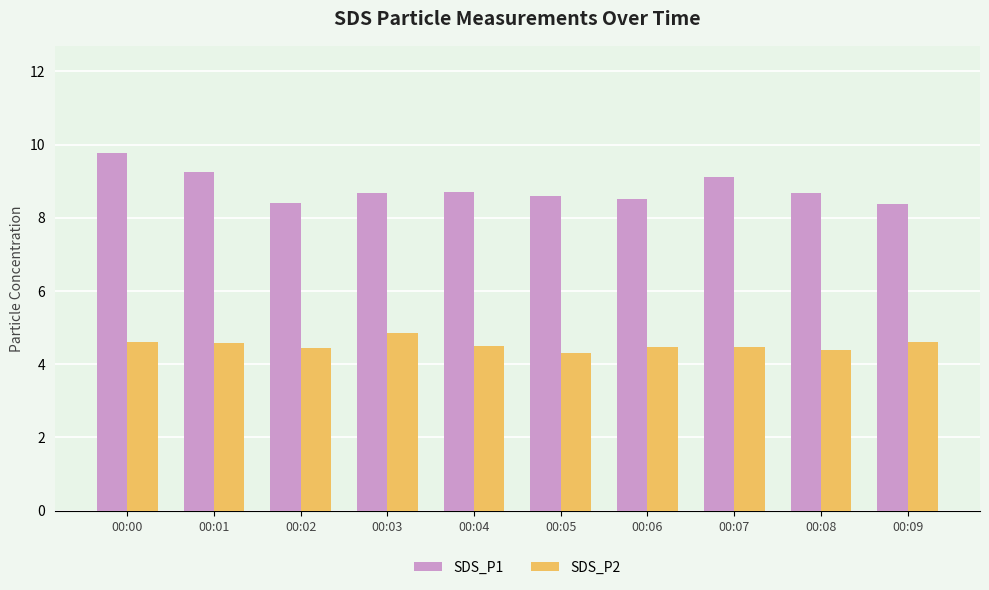

True or false: SDS_P1 has a value of 12.1 at 00:03.

False